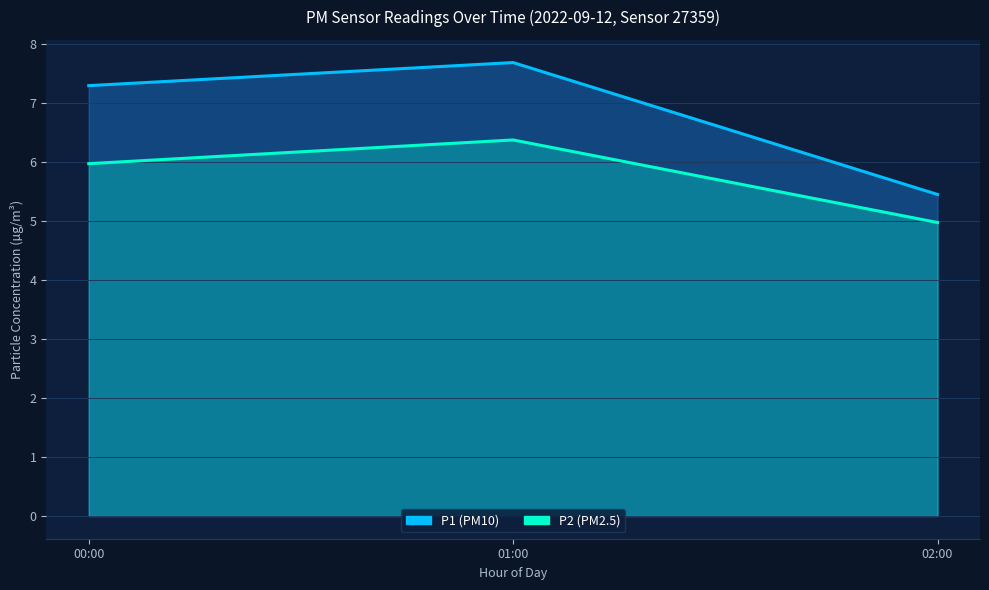

How many categories are shown in the chart?

3